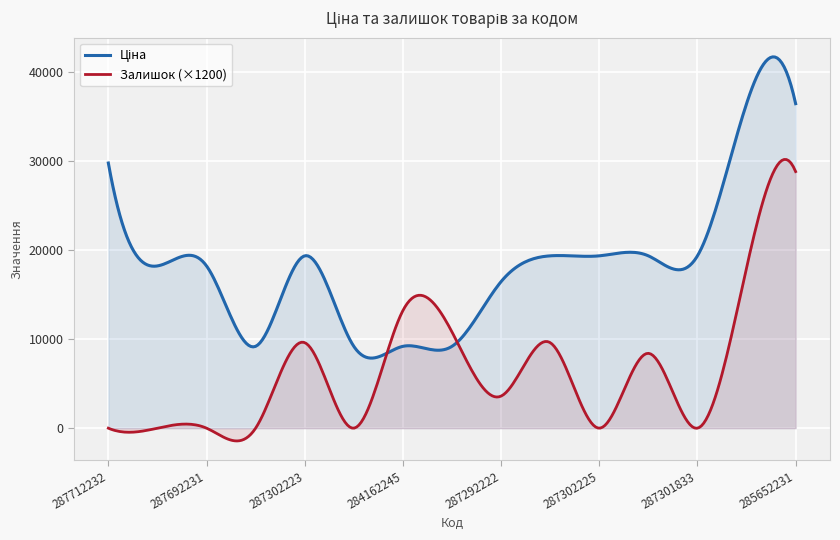

The value of Залишок (×1200) at 287712232 is 0.0. True or false?

True